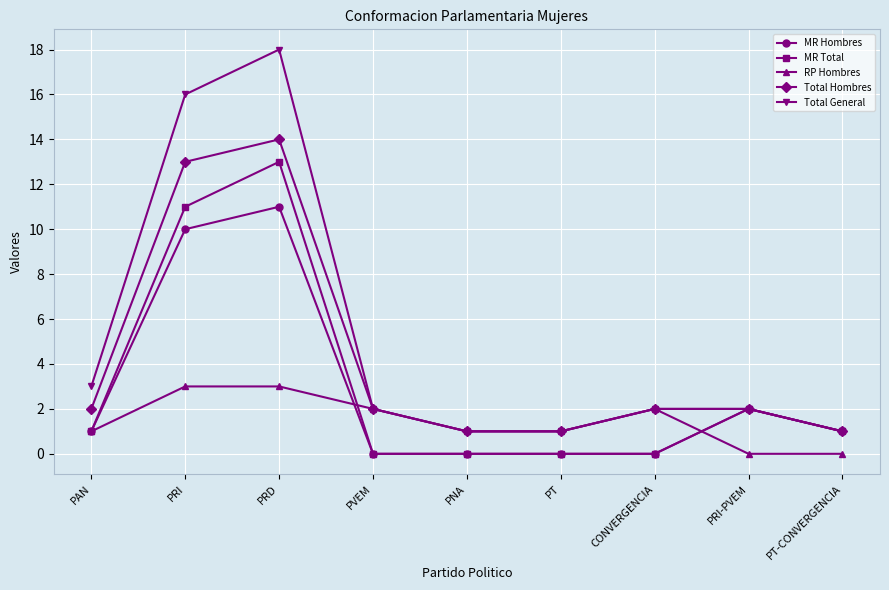

What is the label of the 1st point from the left?

PAN